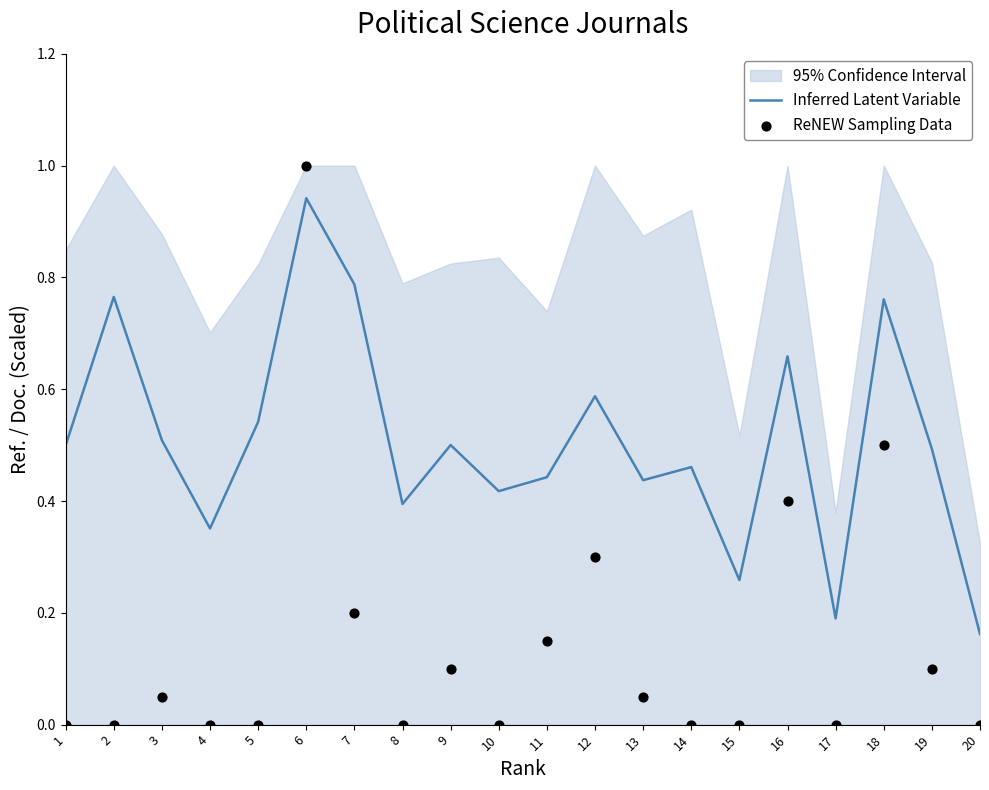

At how many categories does at least one series exceed 0?

20